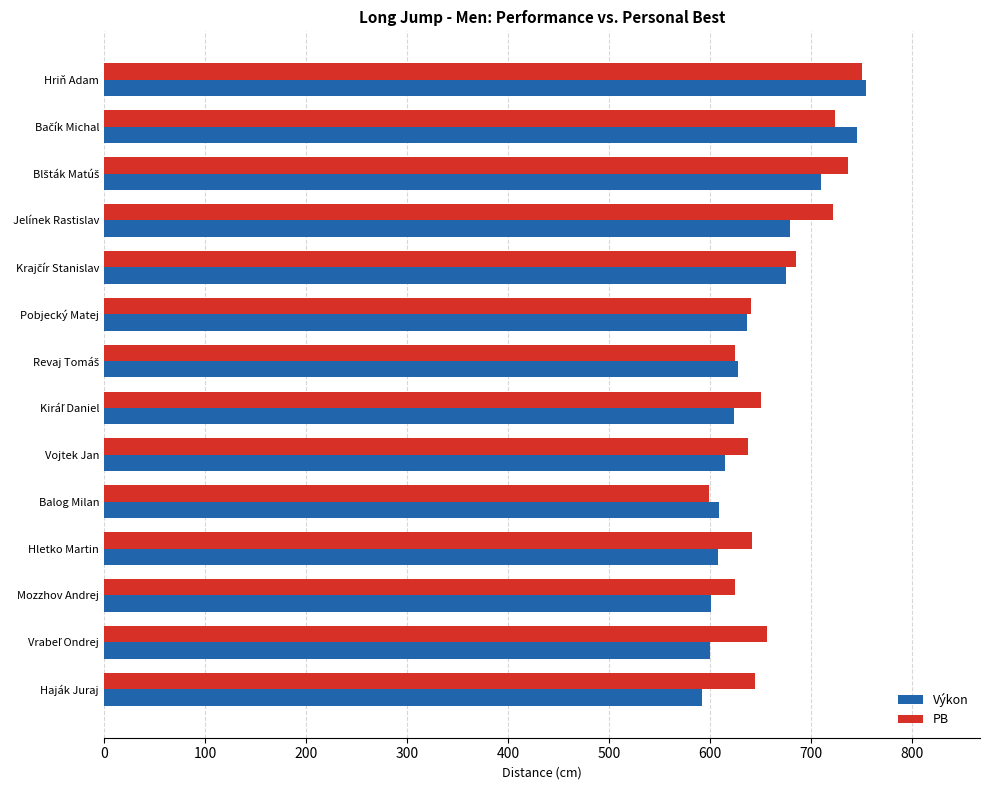

How many values in the PB series are below 650?

7